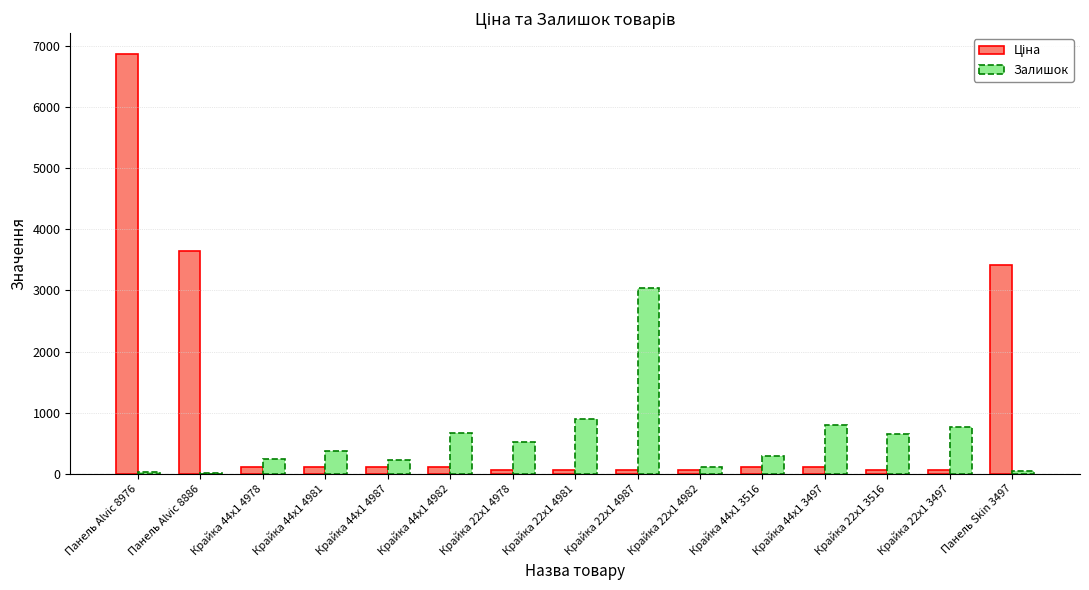

Read the Залишок value at Крайка 44x1 4982.

658.0